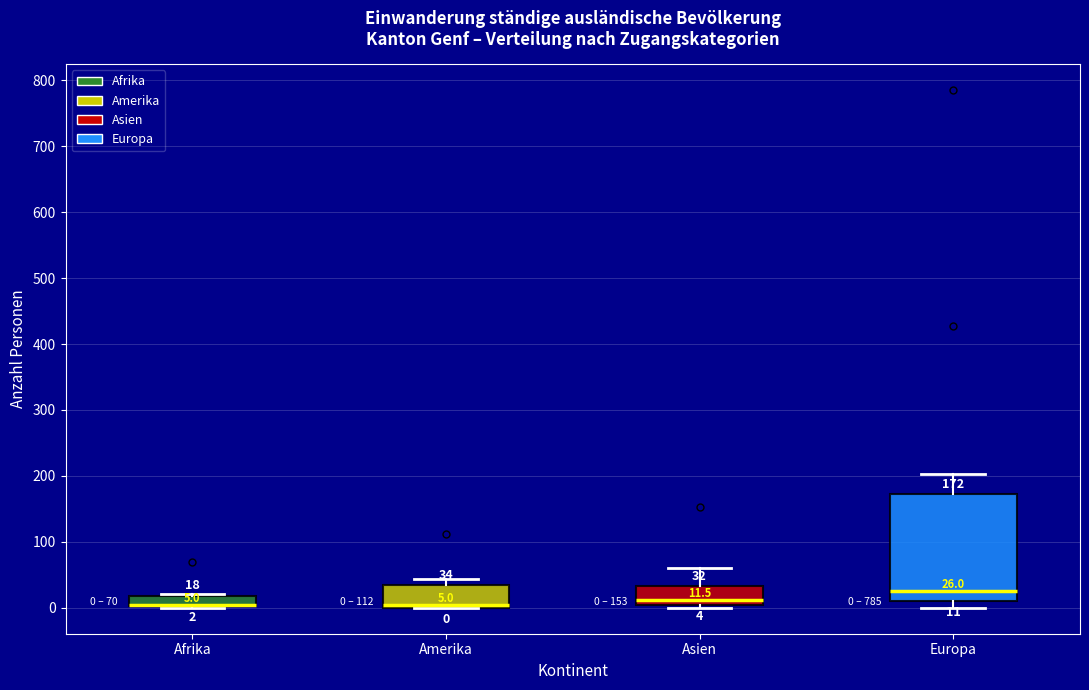

Comparing the boxes themselves (not the whiskers), which one is the tallest?

Europa